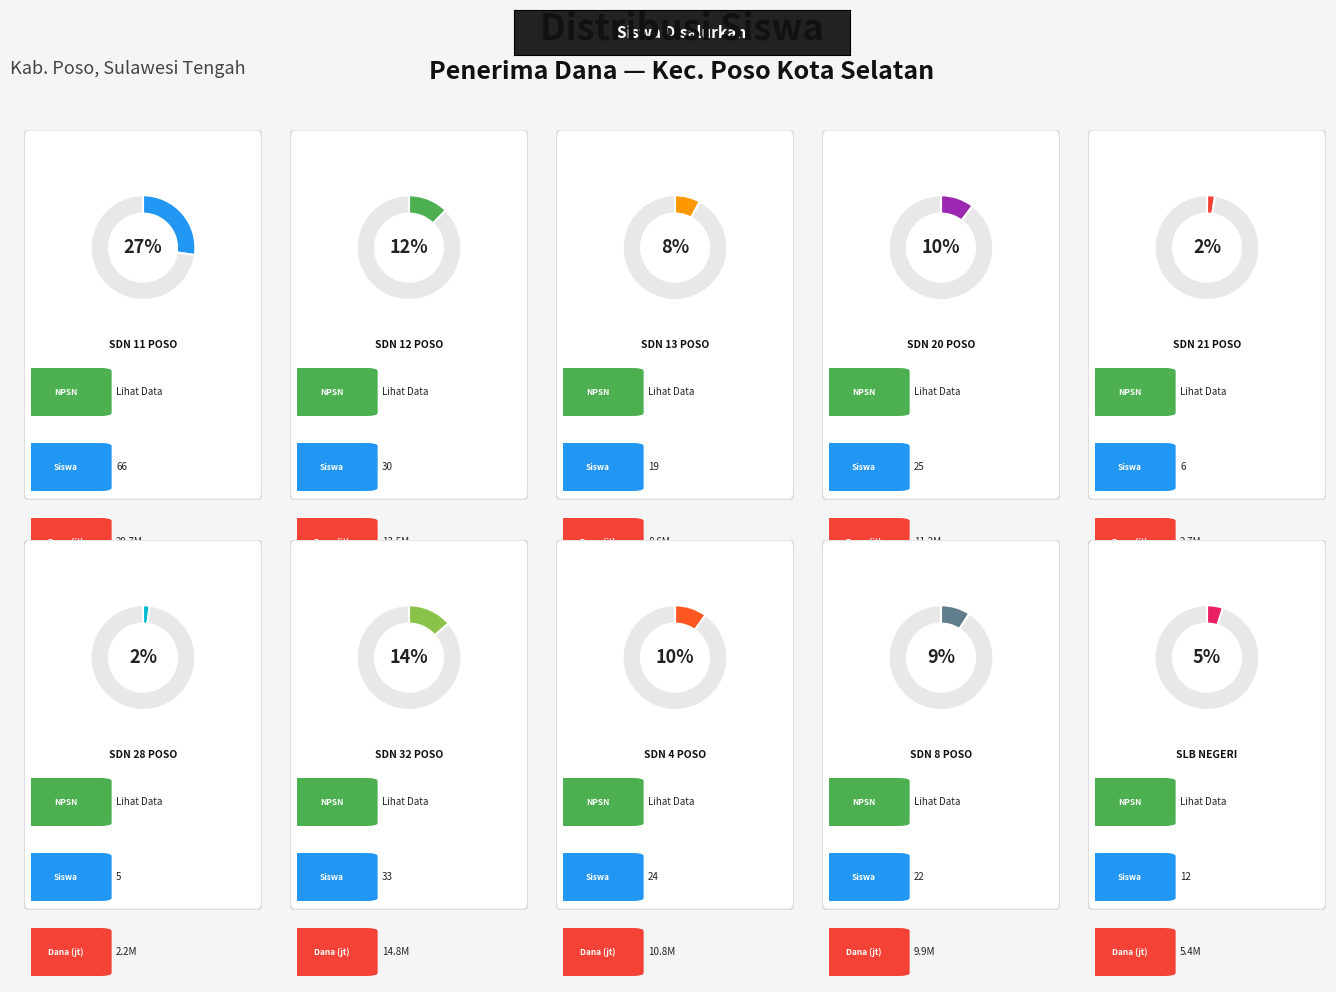

Does SD NEGERI 4 POSO represent more than half of the total?

No